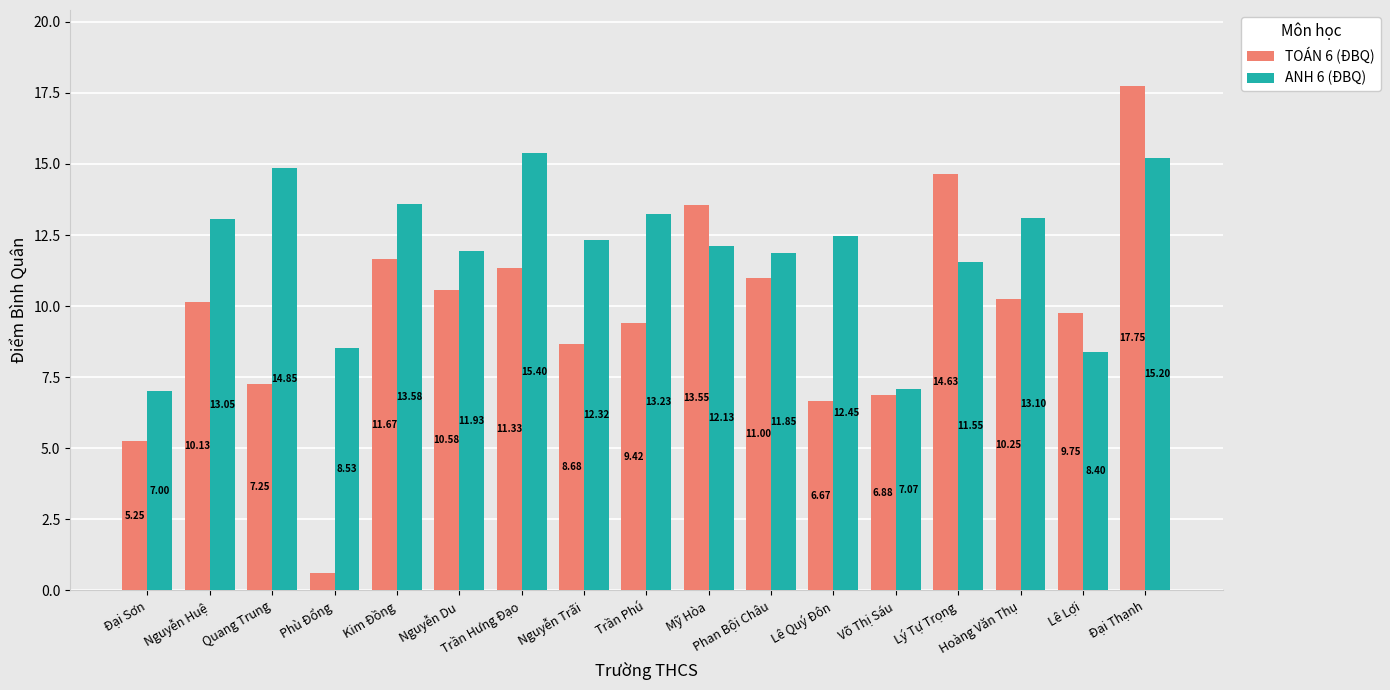

What is the maximum value shown in the chart?

17.8